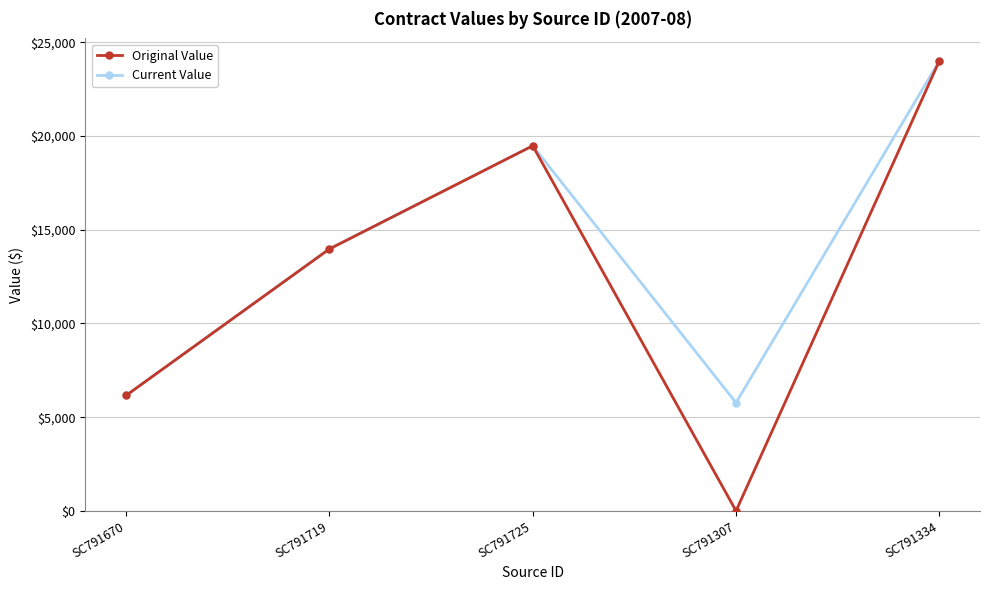

At which label does Original Value reach its peak?

SC791334